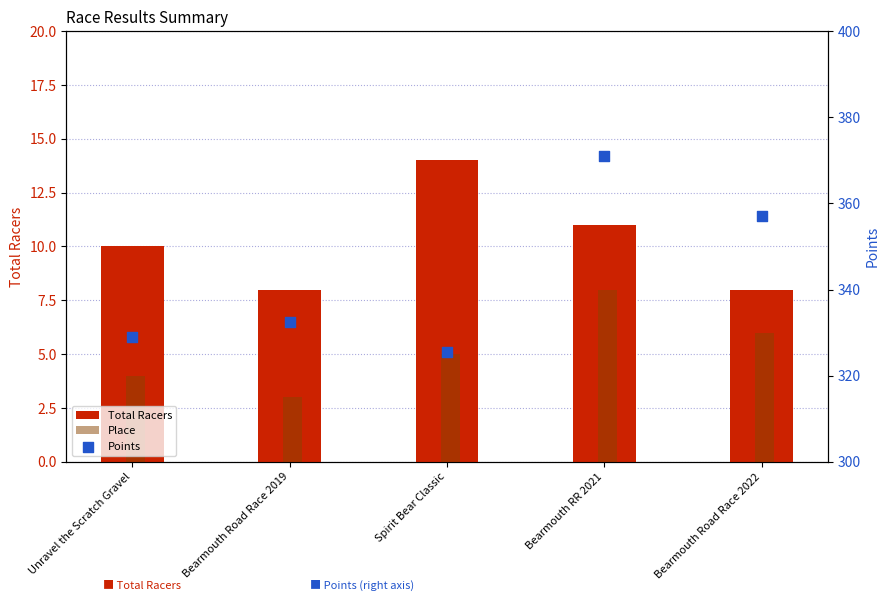

Is the value of Total Racers at Bearmouth RR 2021 greater than the value of Points at Bearmouth Road Race 2022?

No